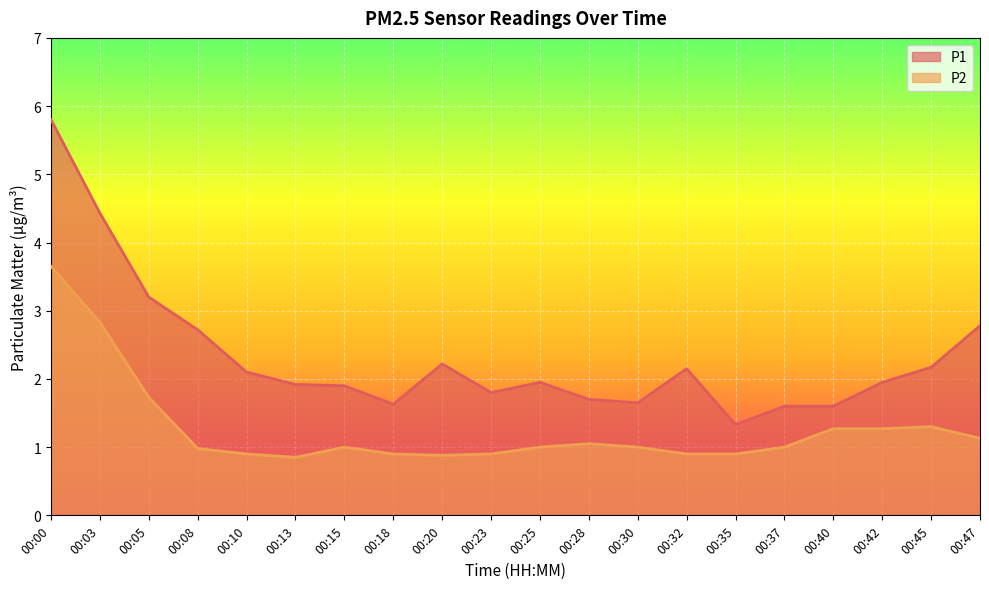

At which category does the chart reach its minimum across all series?

00:13